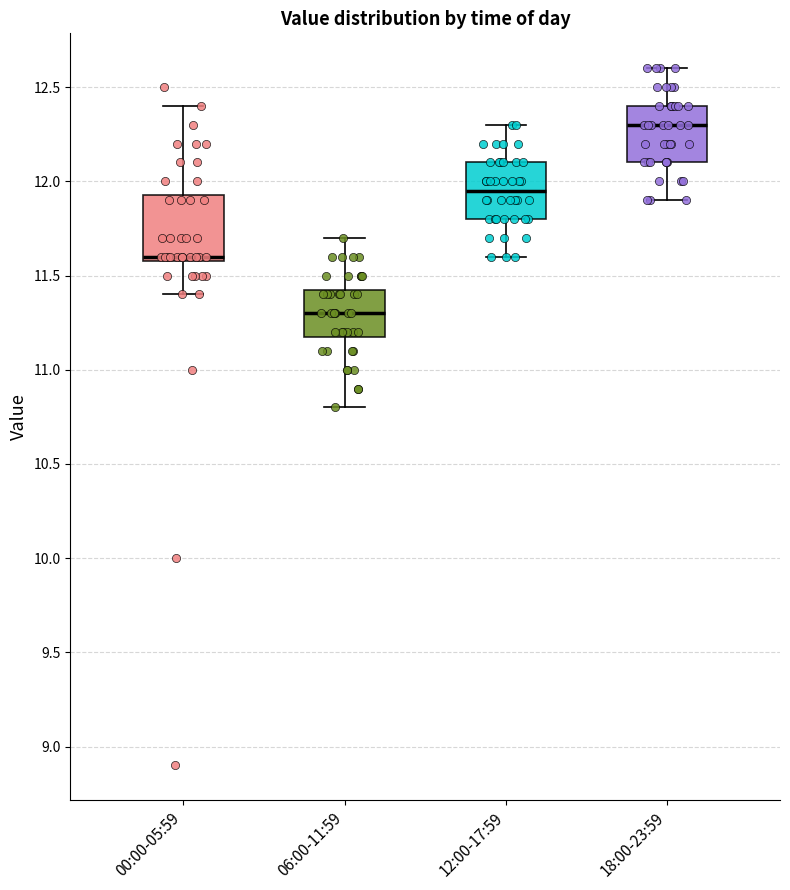

Reading left to right, transcribe this box plot: for each box, give where its median line is, the range the box spans, and where its two whiskers end, as read against the y-axis. The values are not printed on the chart, so give them approximately, as read against the axis.

00:00-05:59: median 11.60 (just above the box's lower edge), box 11.60 to 11.95, whiskers 11.40 to 12.40
06:00-11:59: median 11.30, box 11.20 to 11.45, whiskers 10.80 to 11.70
12:00-17:59: median 11.95, box 11.80 to 12.10, whiskers 11.60 to 12.30
18:00-23:59: median 12.30, box 12.10 to 12.40, whiskers 11.90 to 12.60